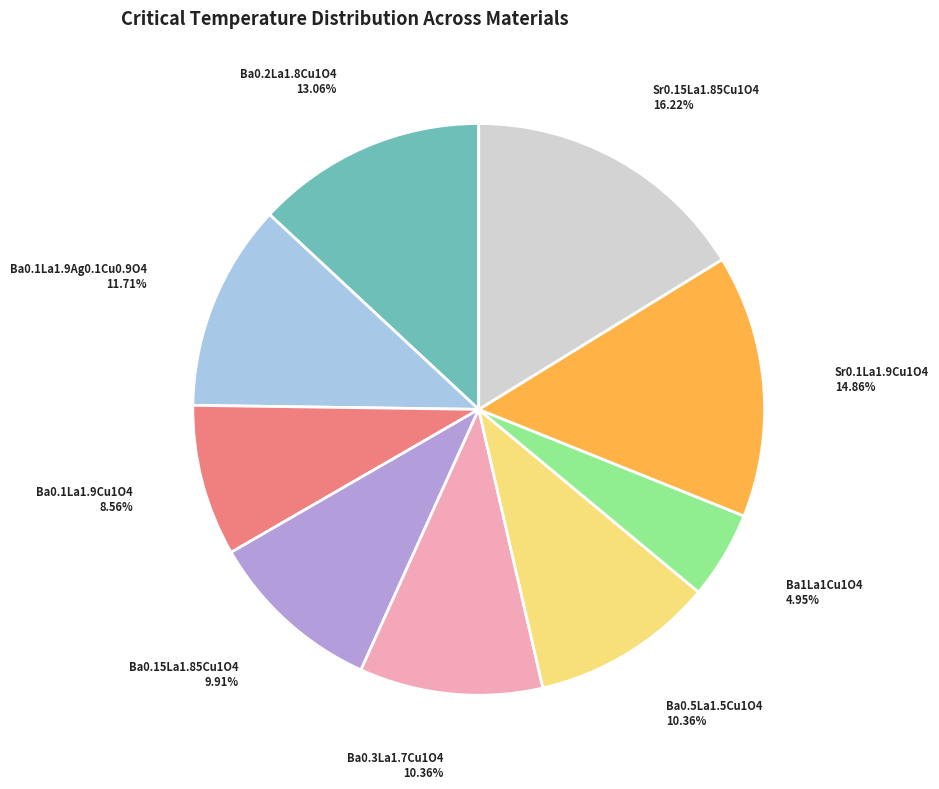

What percentage is the Ba0.1La1.9Ag0.1Cu0.9O4 slice, to the nearest percent?

12%